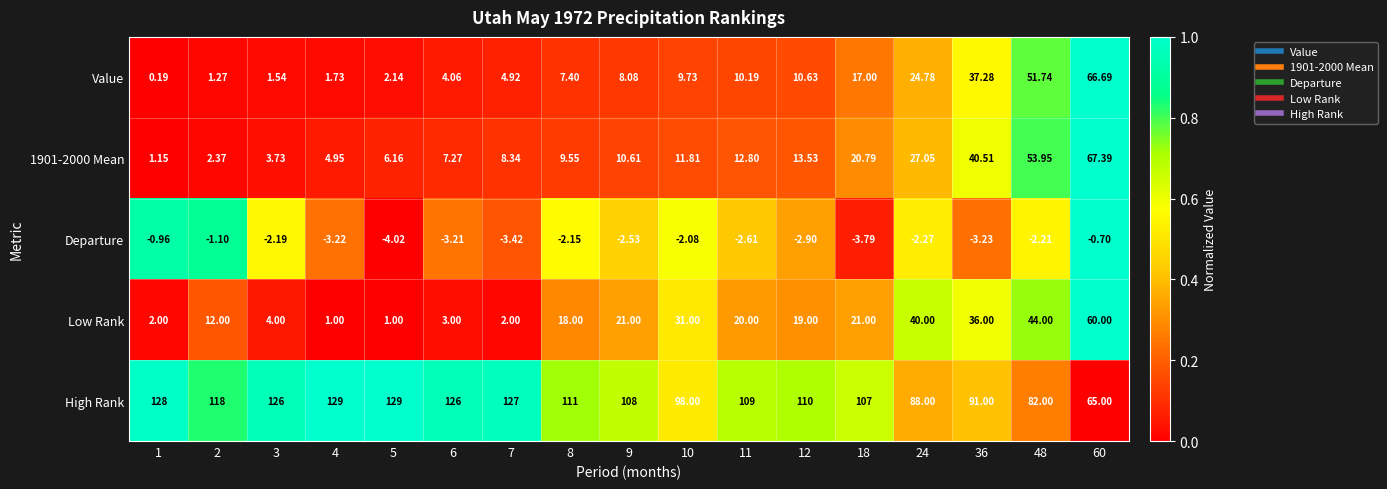

Which series has the largest total across all categories?

High Rank